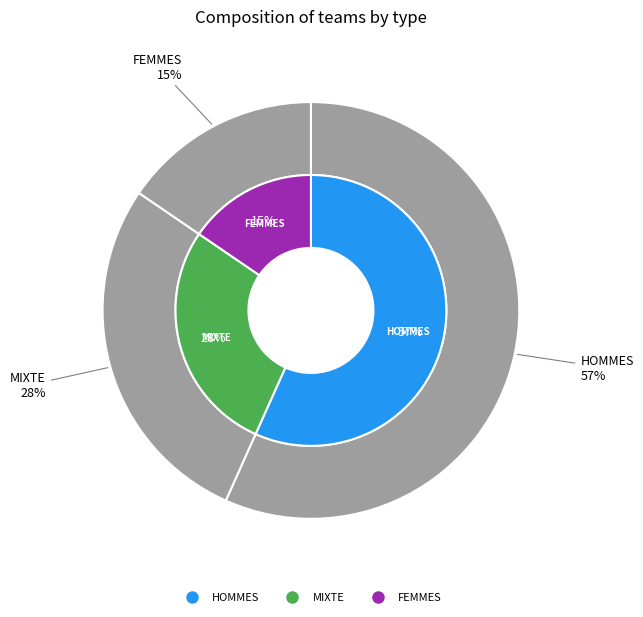

True or false: HOMMES accounts for 57% of the total.

True